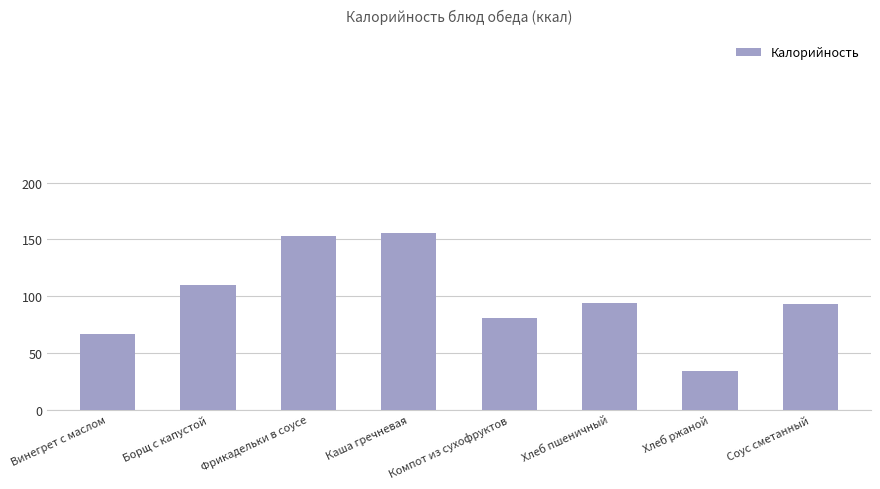

The chart shows a value of 94 at Хлеб пшеничный. True or false?

True